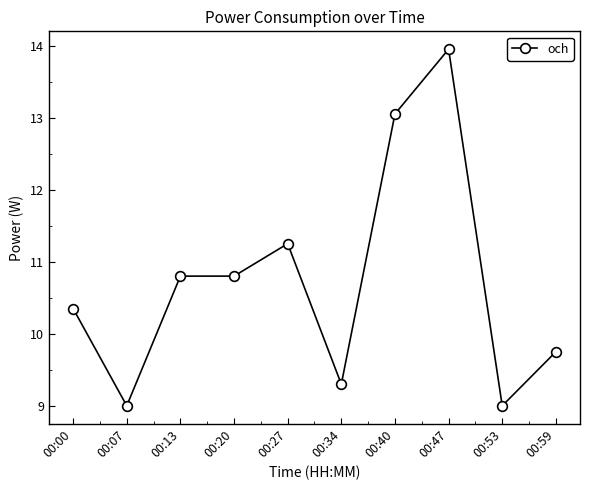

The chart shows a value of 4.9 at 00:00. True or false?

False